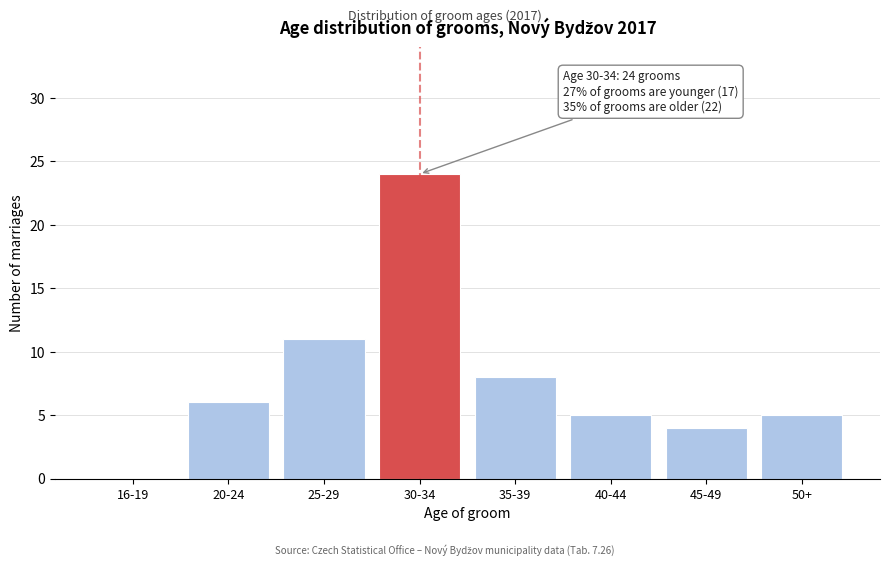

Reading left to right, list all the values displayed in this chart.

16-19=0	20-24=6	25-29=11	30-34=24	35-39=8	40-44=5	45-49=4	50+=5